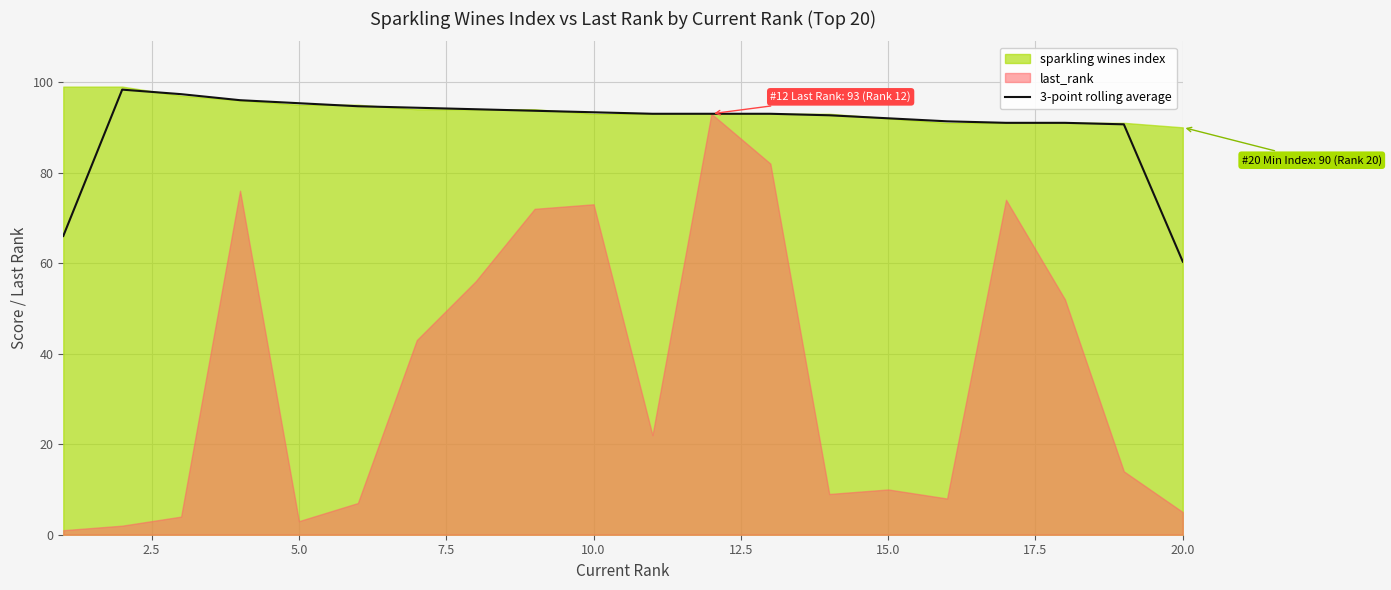

What is the minimum value for 3-point rolling average?

60.3